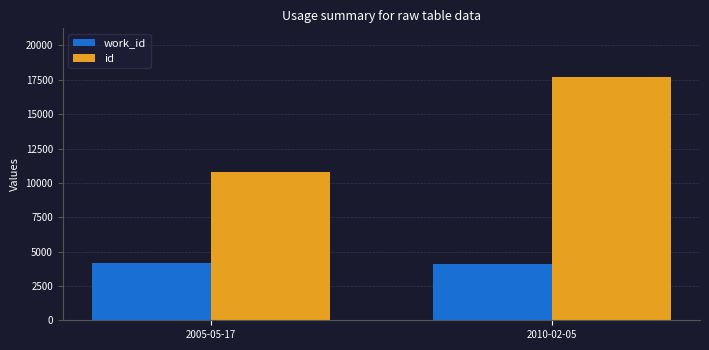

Is it true that id equals 17704 at 2010-02-05?

True